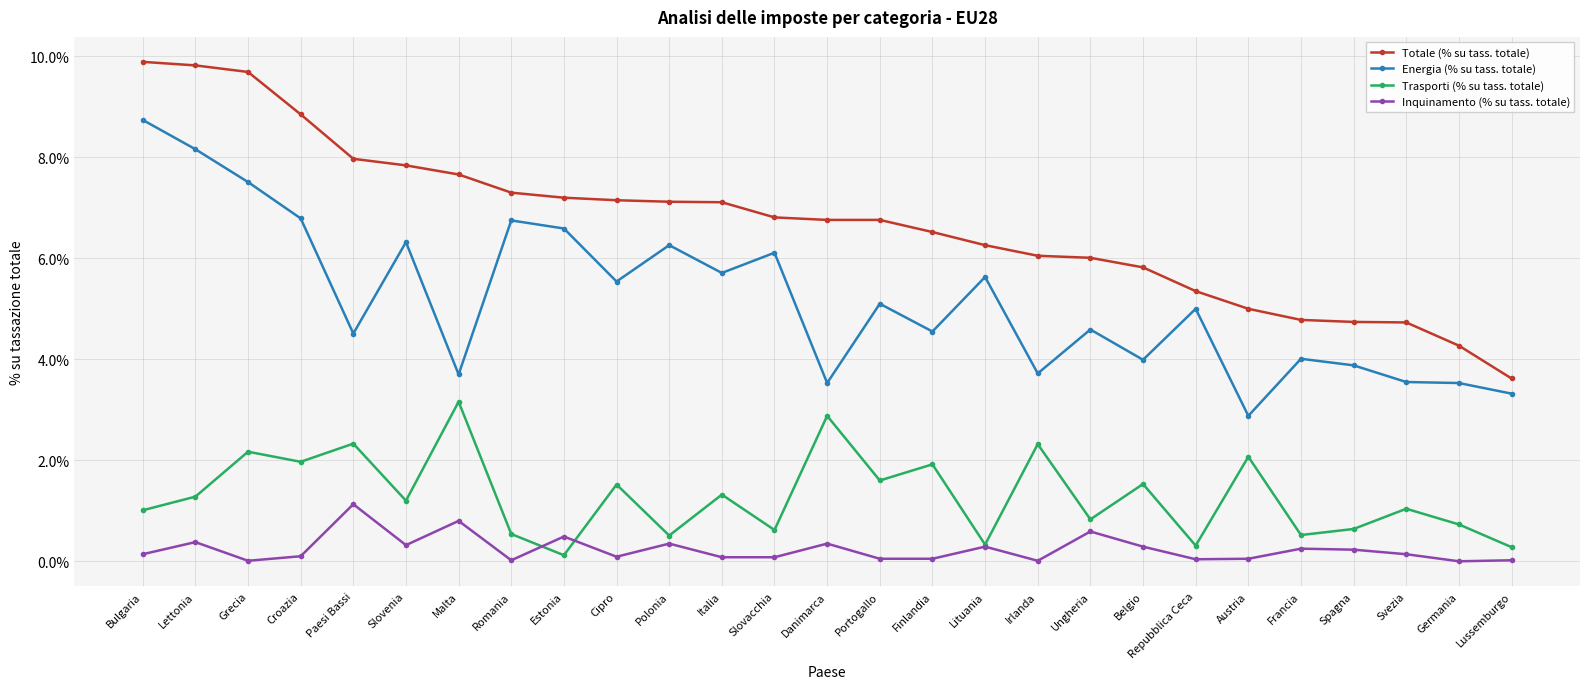

The value of Inquinamento (% su tass. totale) at Ungheria is 0.6. True or false?

True